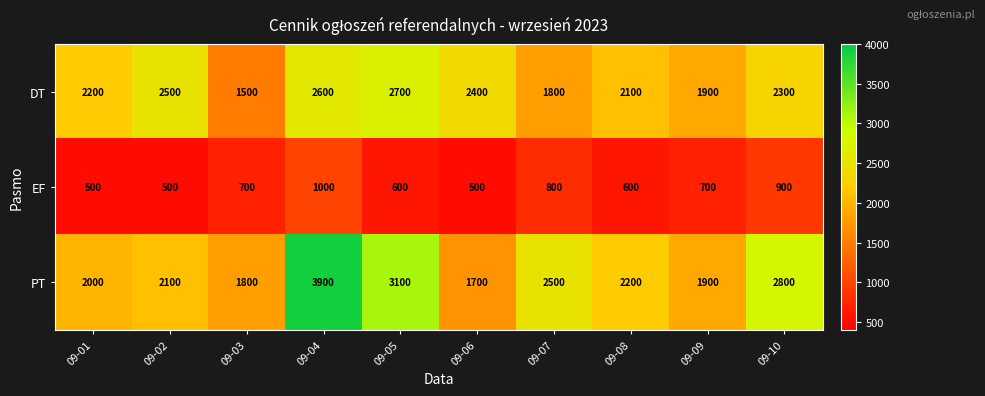

What is the difference between the maximum and minimum values in the DT series?

1200